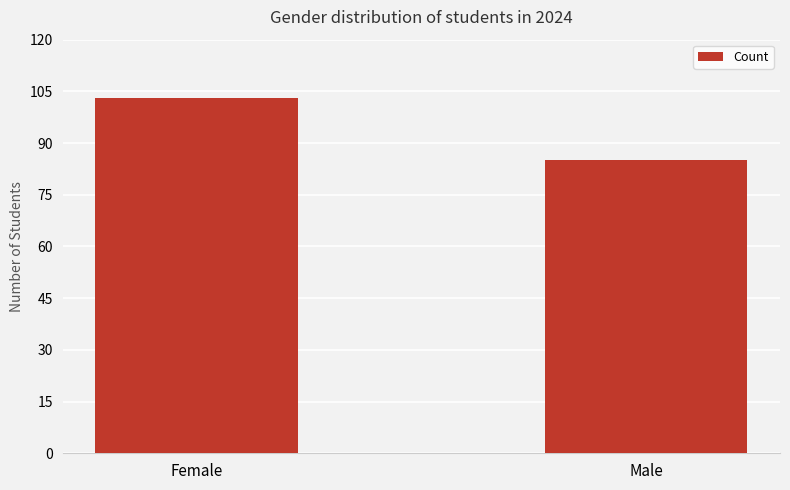

What is the maximum value shown in the chart?

103